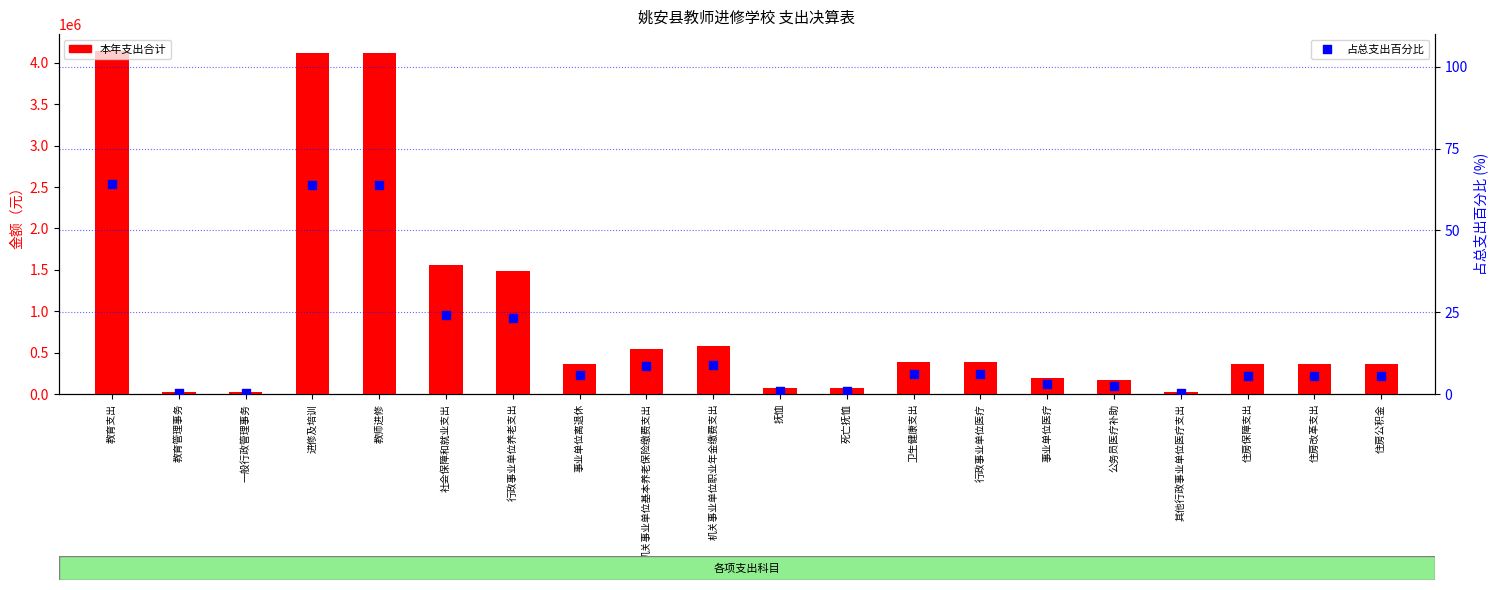

What is the total value across all series at 机关事业单位职业年金缴费支出?

579981.1